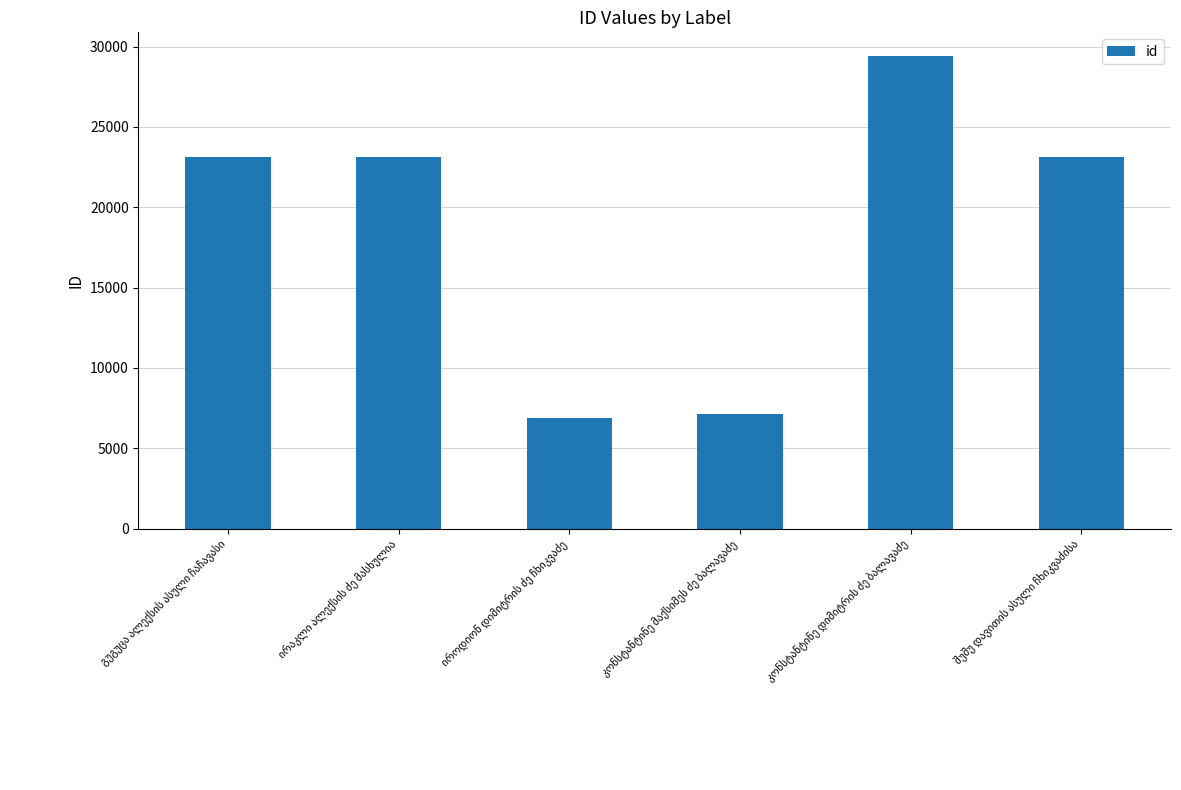

What is the sum of all values?

112884